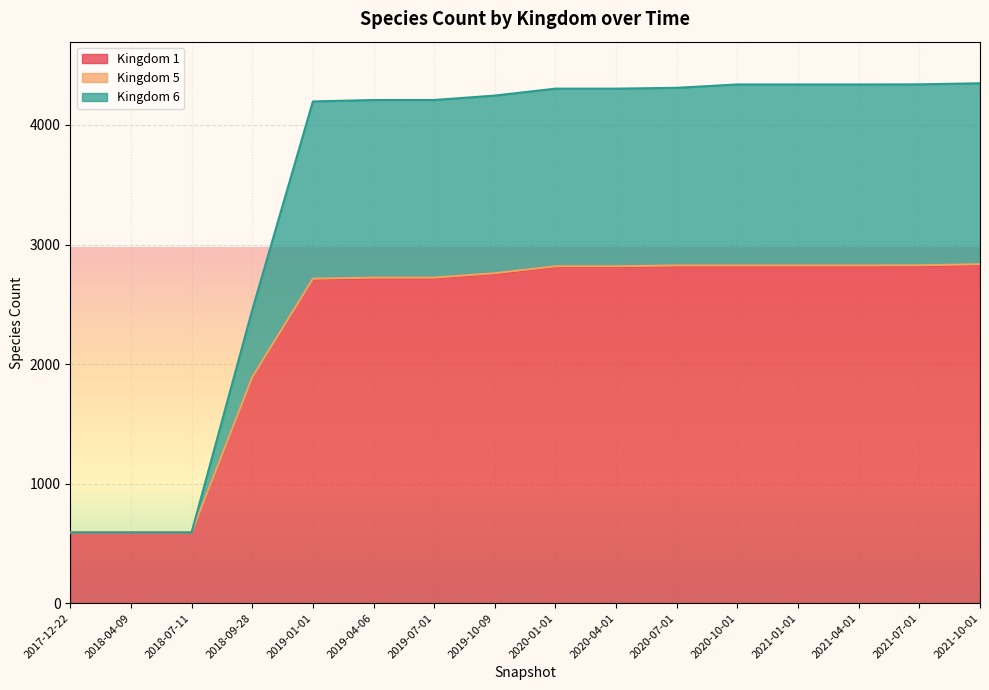

Does the chart display data point markers on the line(s)?

No